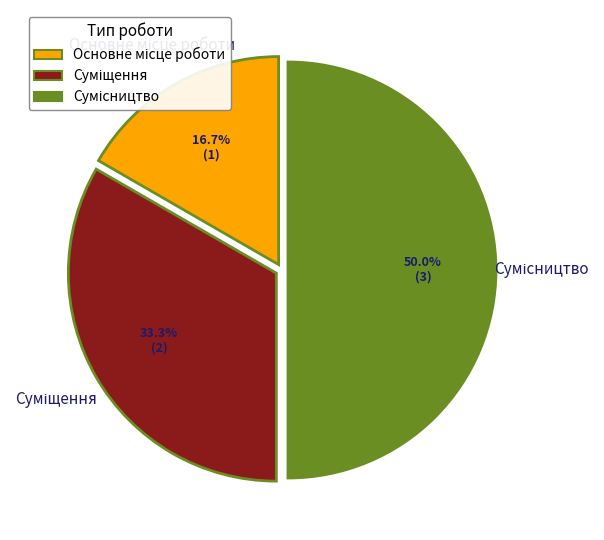

Between Сумісництво and Суміщення, which is larger?

Сумісництво